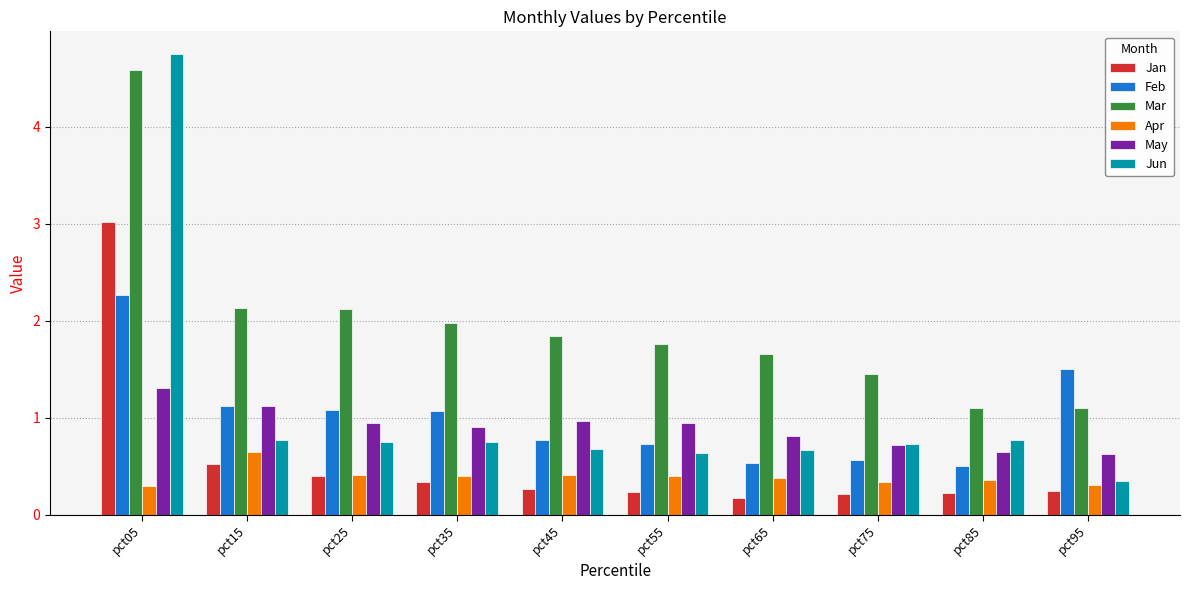

Rank the series at pct05 from lowest to highest value.

Apr, May, Feb, Jan, Mar, Jun